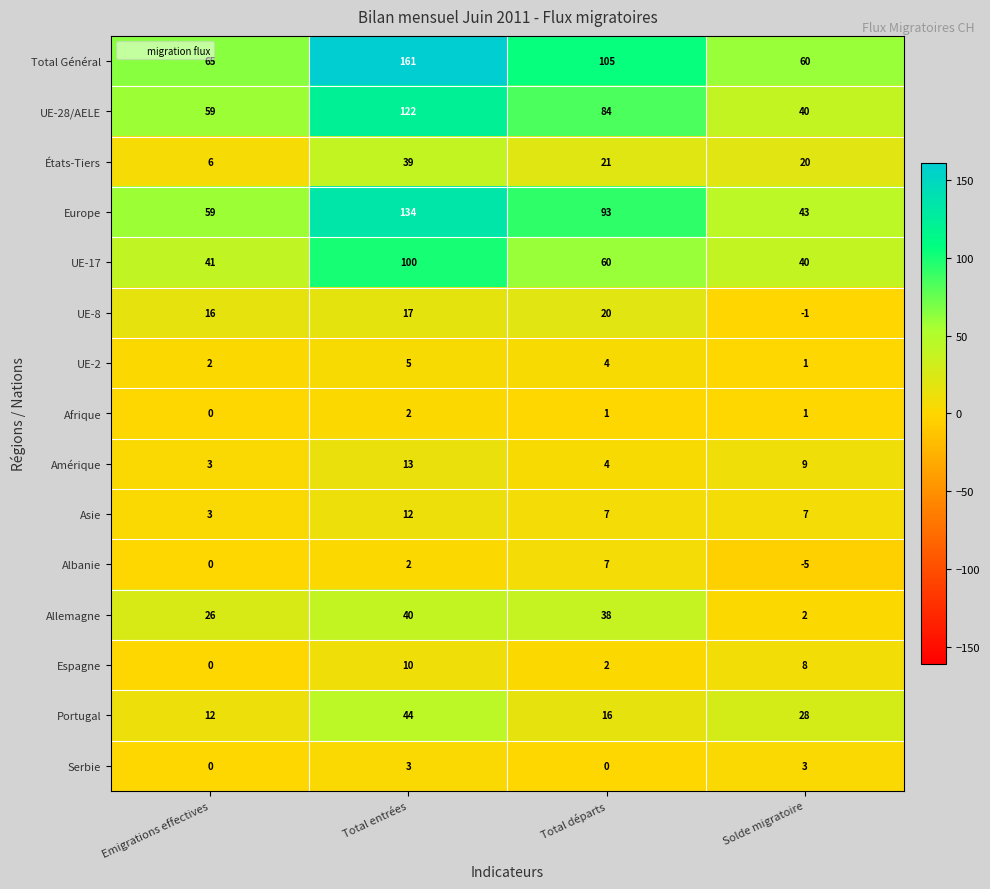

How many values in the UE-28/AELE series are below 84?

2